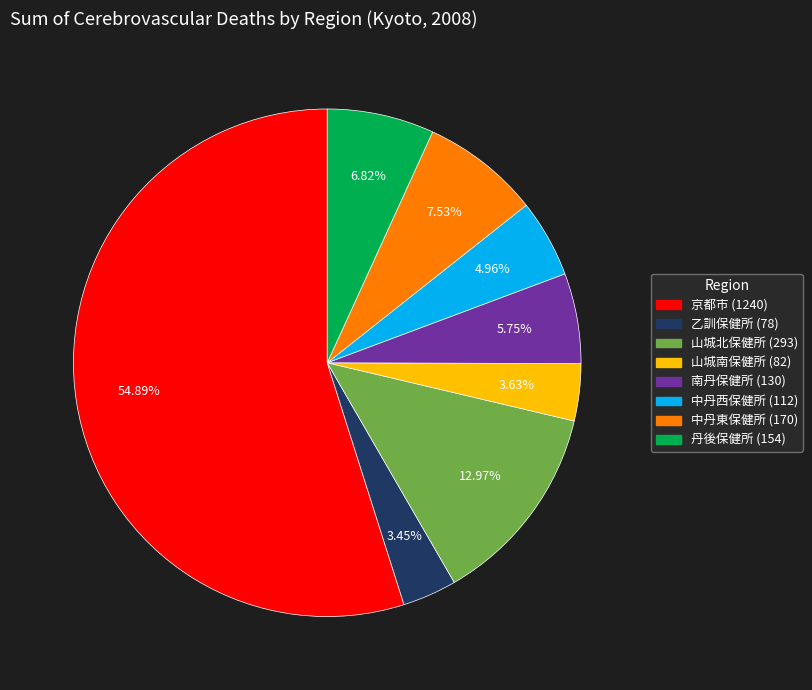

Is there a majority slice in this chart?

Yes